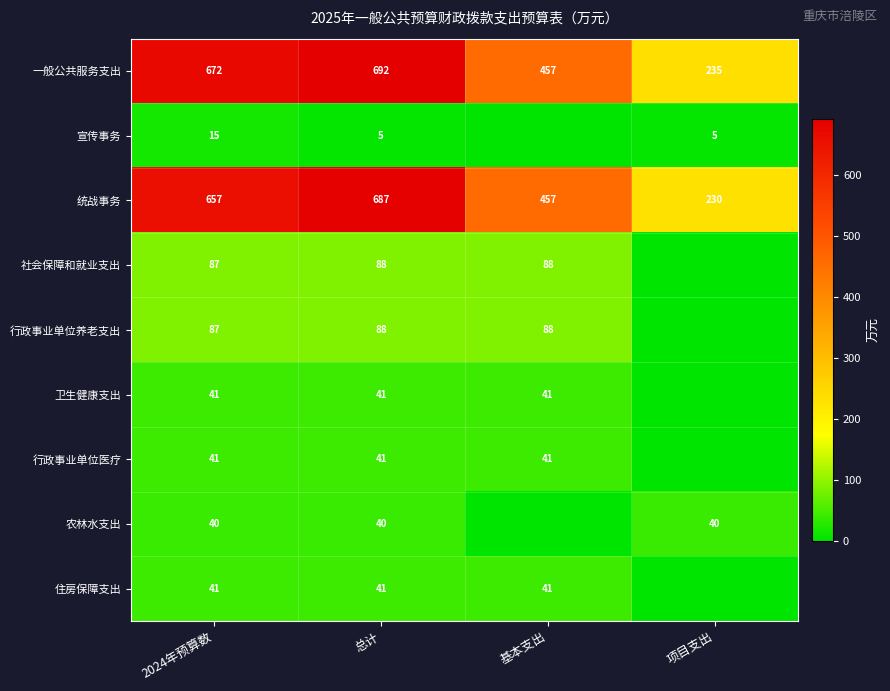

How many categories are shown in the chart?

4